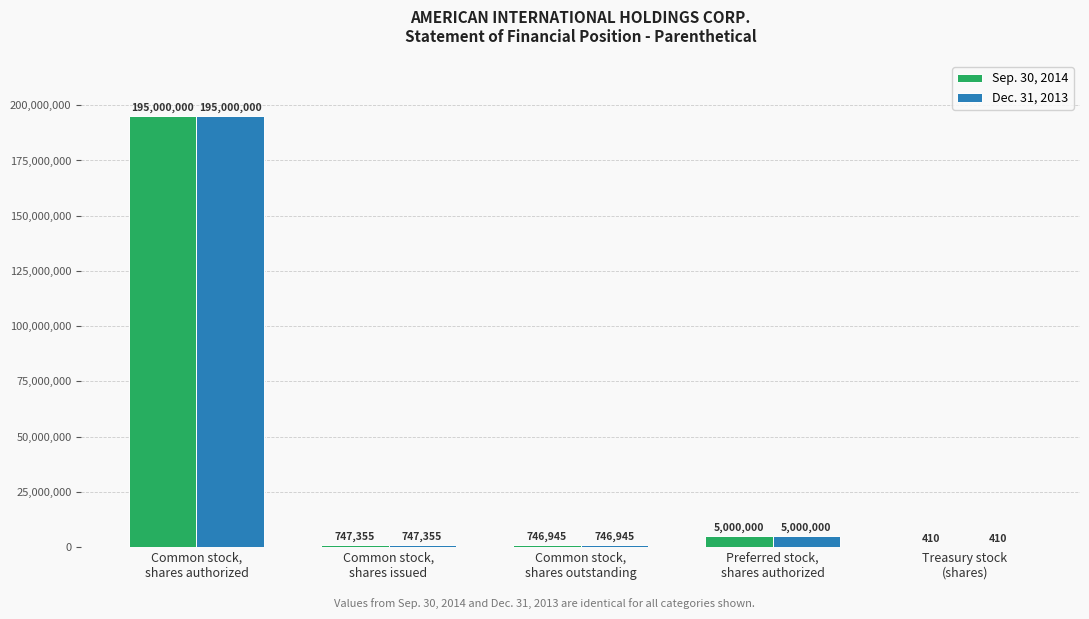

What is the maximum value shown in the chart?

195000000